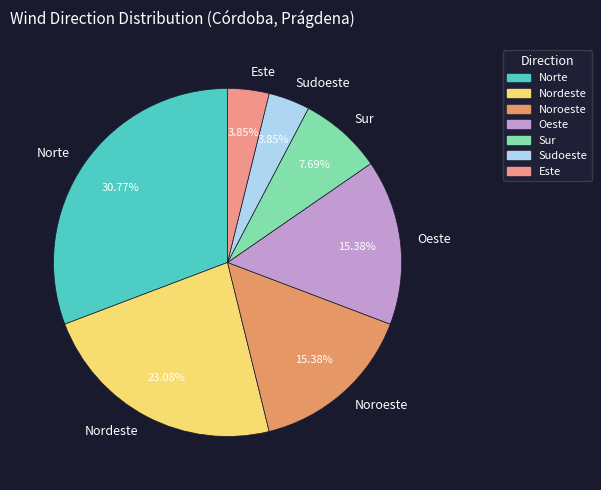

Does Sudoeste represent more than half of the total?

No